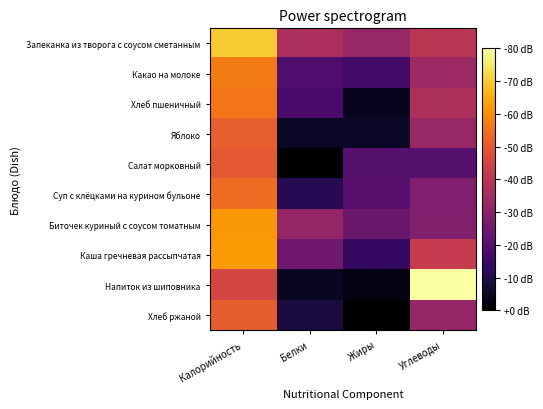

At how many categories does at least one series exceed 2?

4